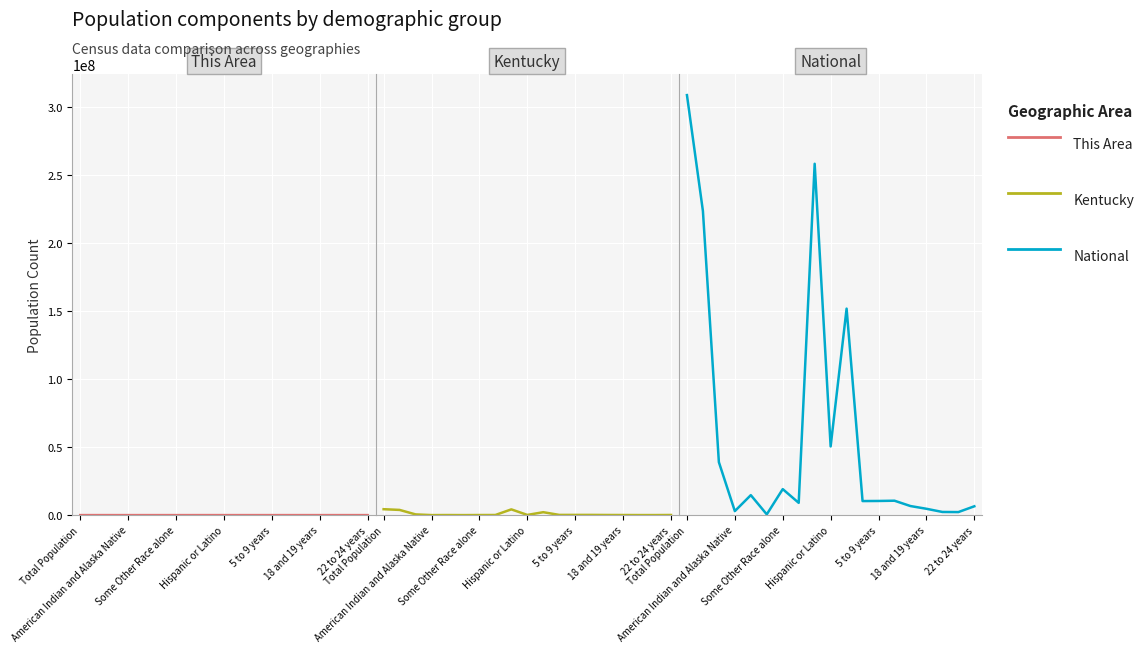

Reading left to right, list all the values displayed in this chart.

This Area: 3925	3757	70	10	7	14	39	28	3814	111	1998	148	157	176	109	48	38	41	101
Kentucky: 4339367	3809537	520338	10120	48930	2501	55551	75208	4206531	132836	2134952	144179	144859	145813	89616	62491	31057	29718	86657
National: 308745538	223553265	38929319	2932248	14674252	540013	19107368	9009073	258267944	50477594	151781326	10319427	10389638	10579862	6656209	4647457	2308319	2223198	6482659